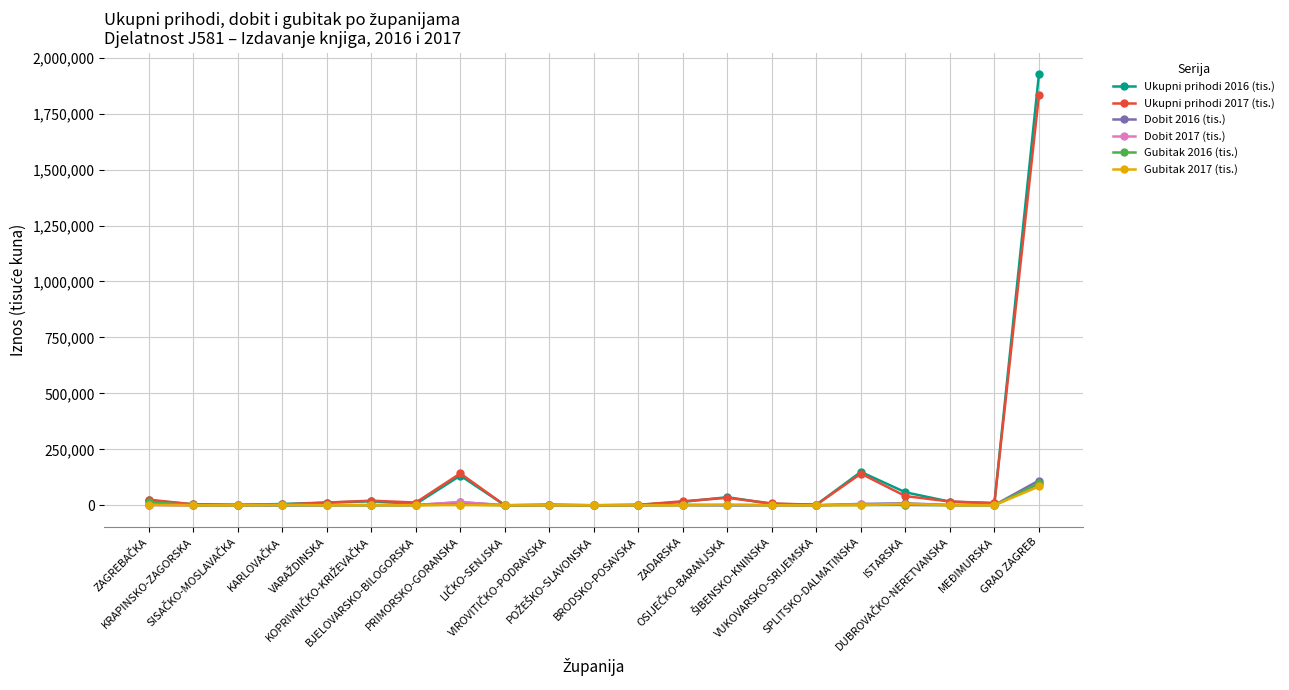

Which series has the largest range (max minus min)?

Ukupni prihodi 2016 (tis.)